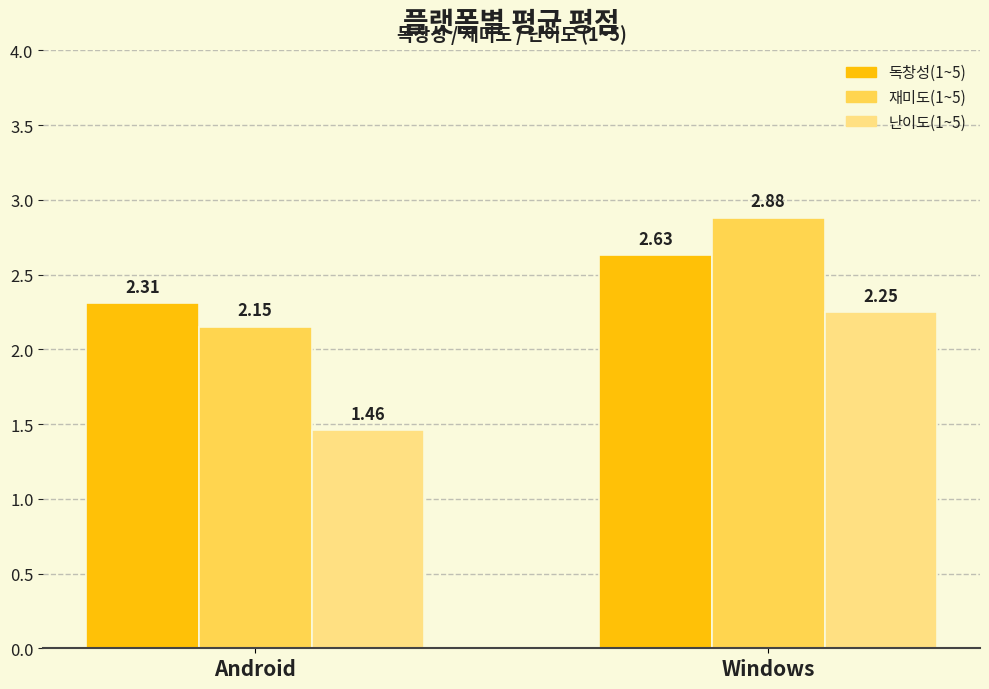

Is it true that 재미도(1~5) equals 0.5 at Android?

False